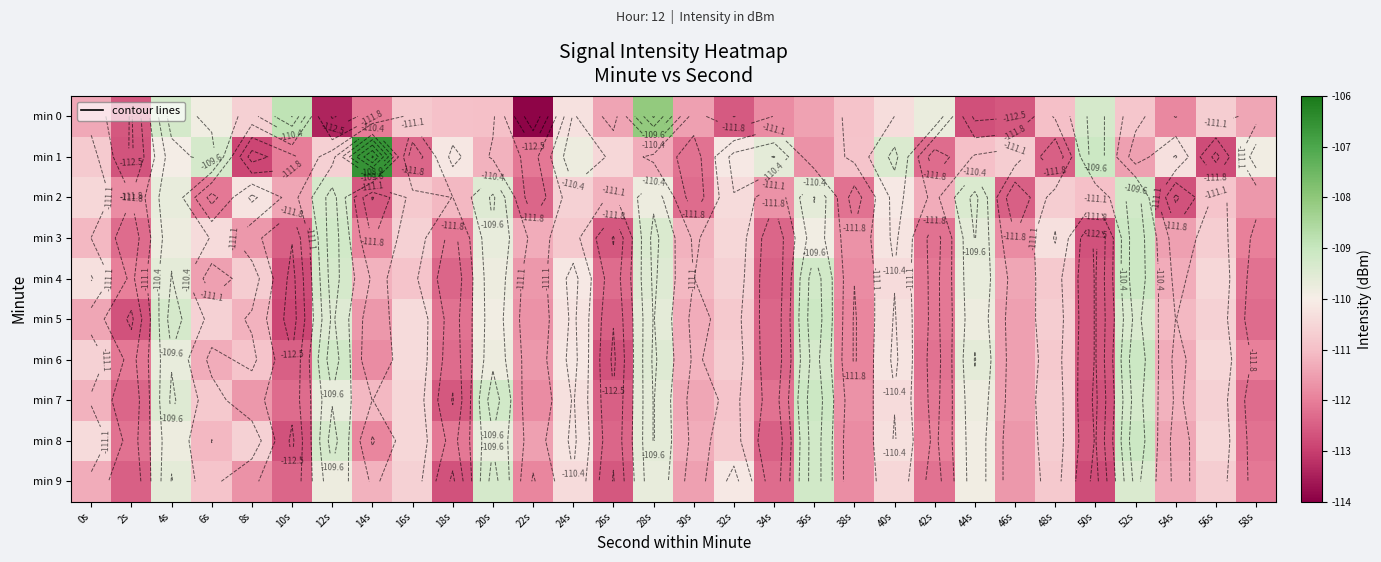

What is the difference between the min 2 values at 18s and 42s?

0.2